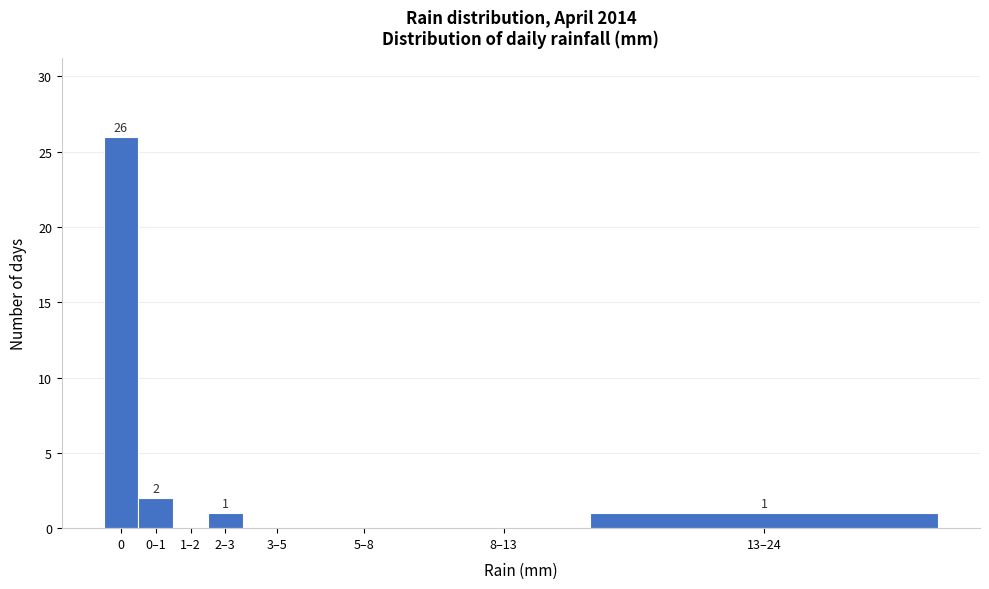

Reading left to right, list all the values displayed in this chart.

0=26	0–1=2	1–2=0	2–3=1	3–5=0	5–8=0	8–13=0	13–24=1